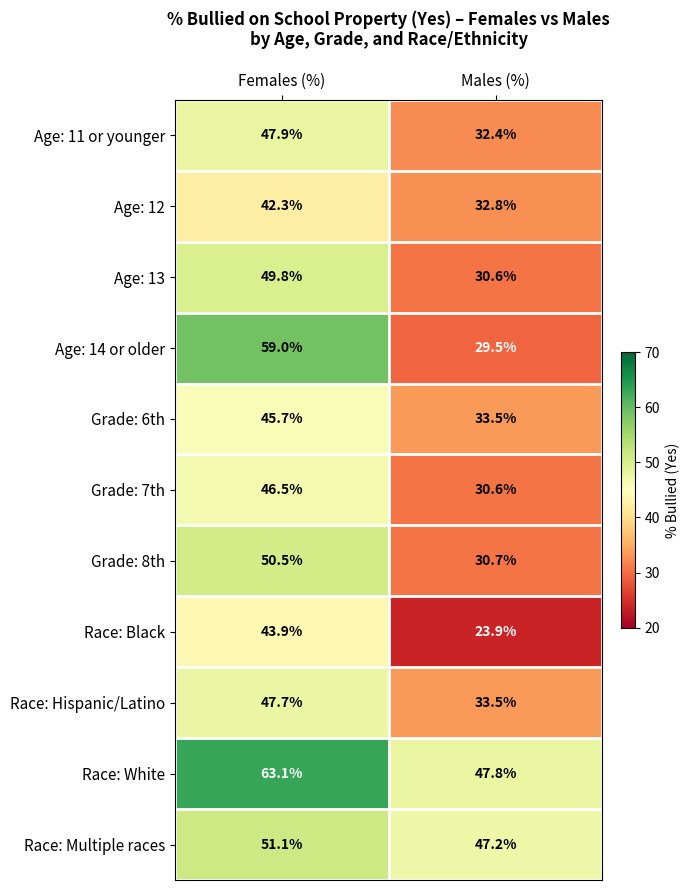

What is the maximum value shown in the chart?

63.1